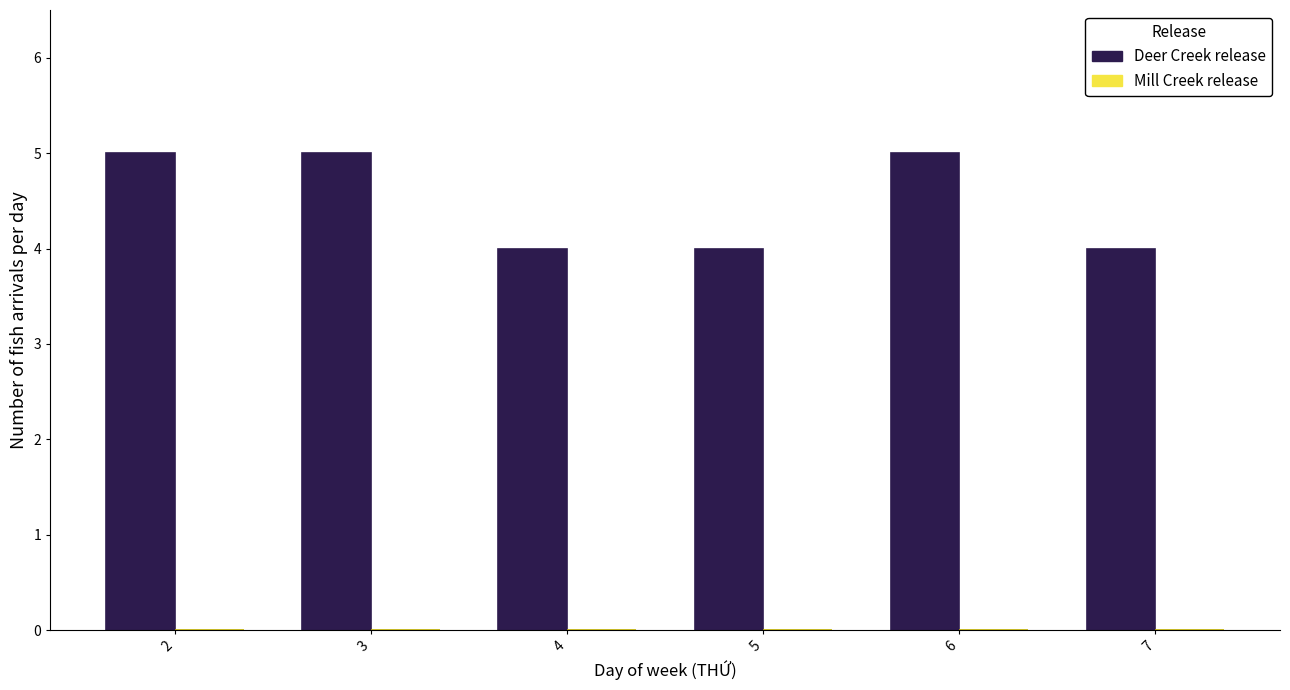

Reading right to left, extract all data points from this chart.

7=4	6=5	5=4	4=4	3=5	2=5